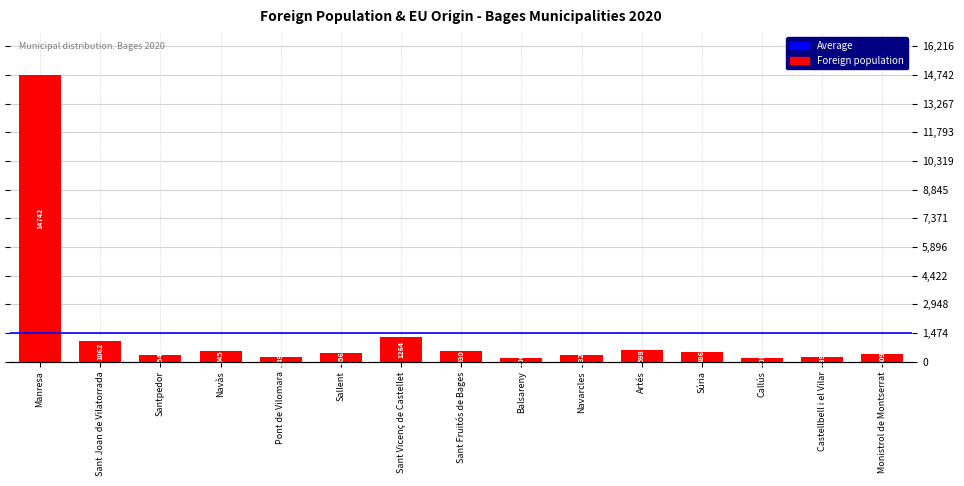

How many values are below 456?

7